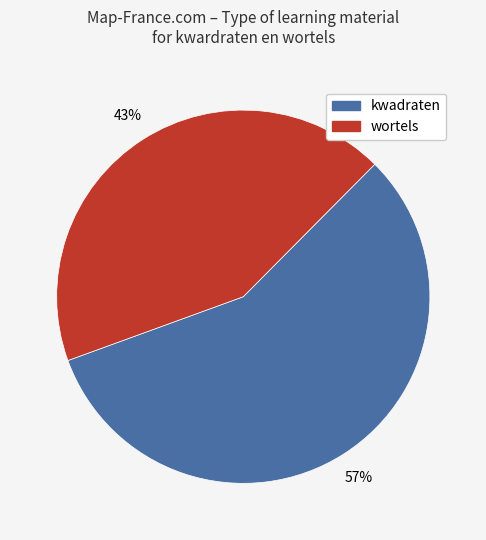

To the nearest percent, what is the difference between the largest and smallest slice percentages?

14%